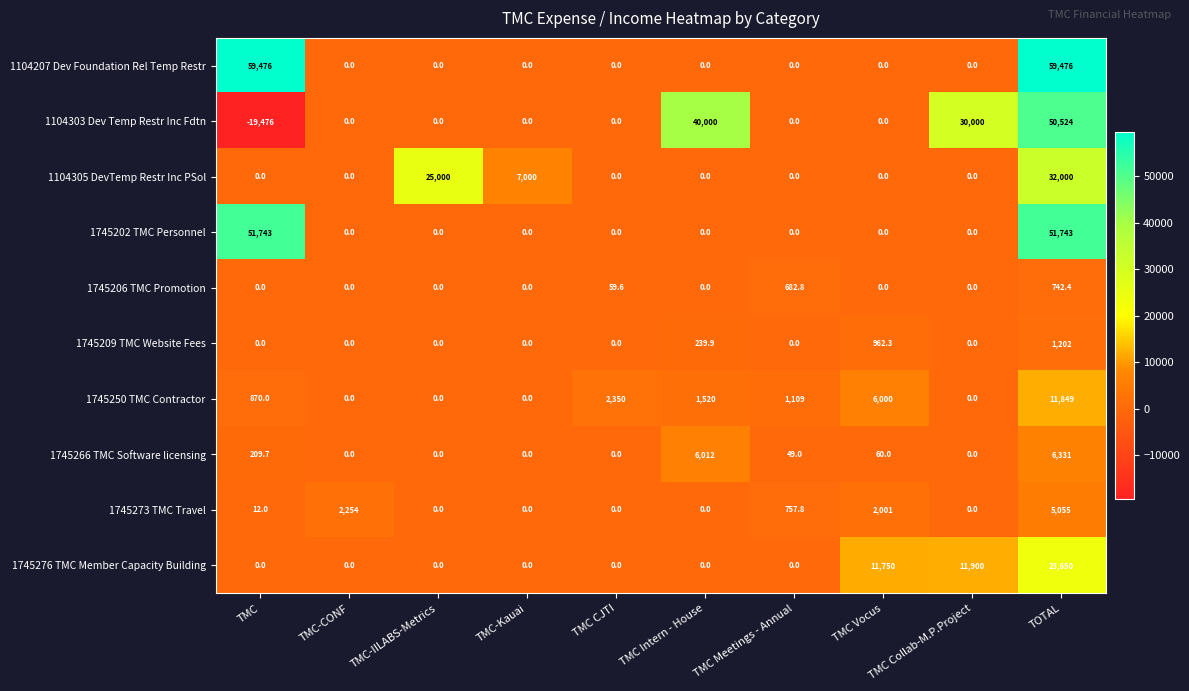

The value of 1104207 Dev Foundation Rel Temp Restr at TMC-Kauai is 0.0. True or false?

True